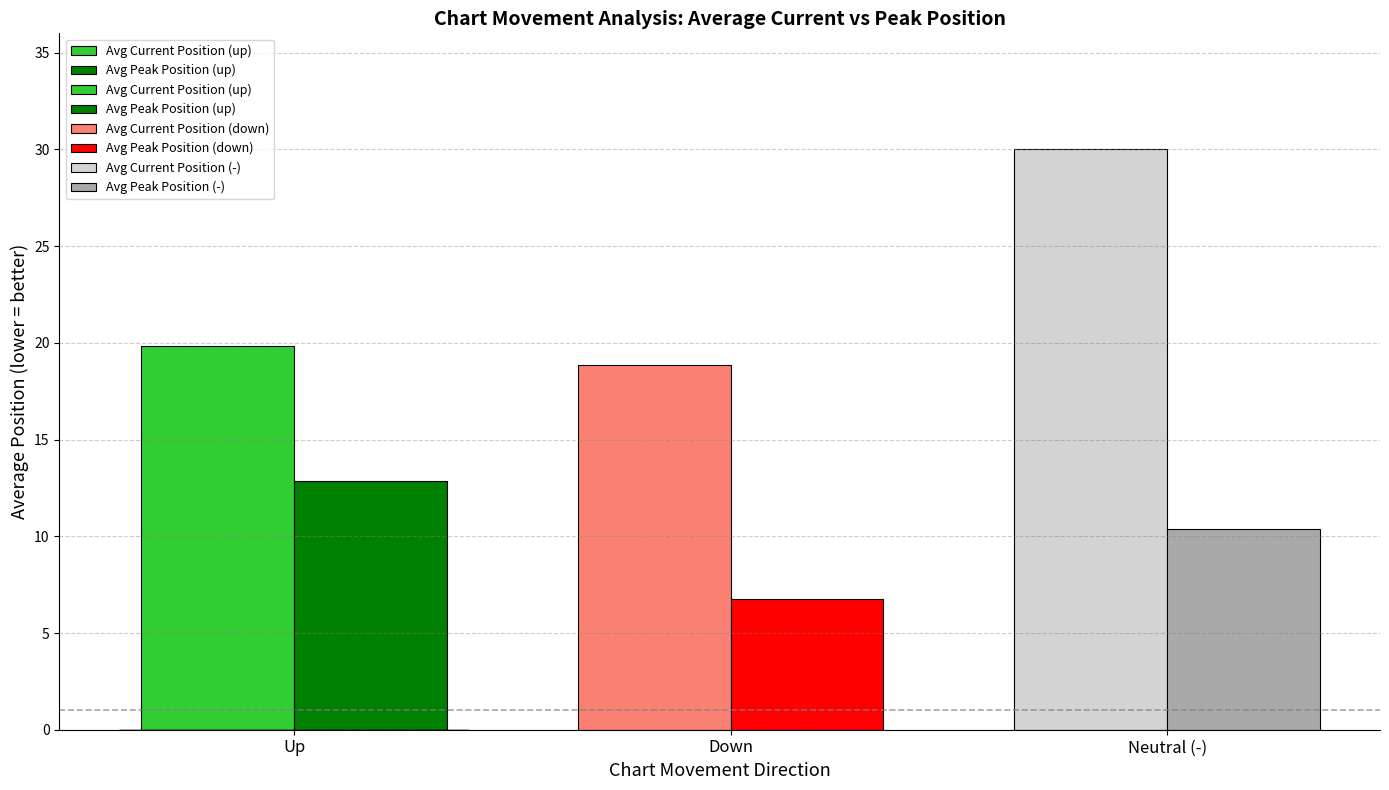

At which category does the chart reach its peak across all series?

-